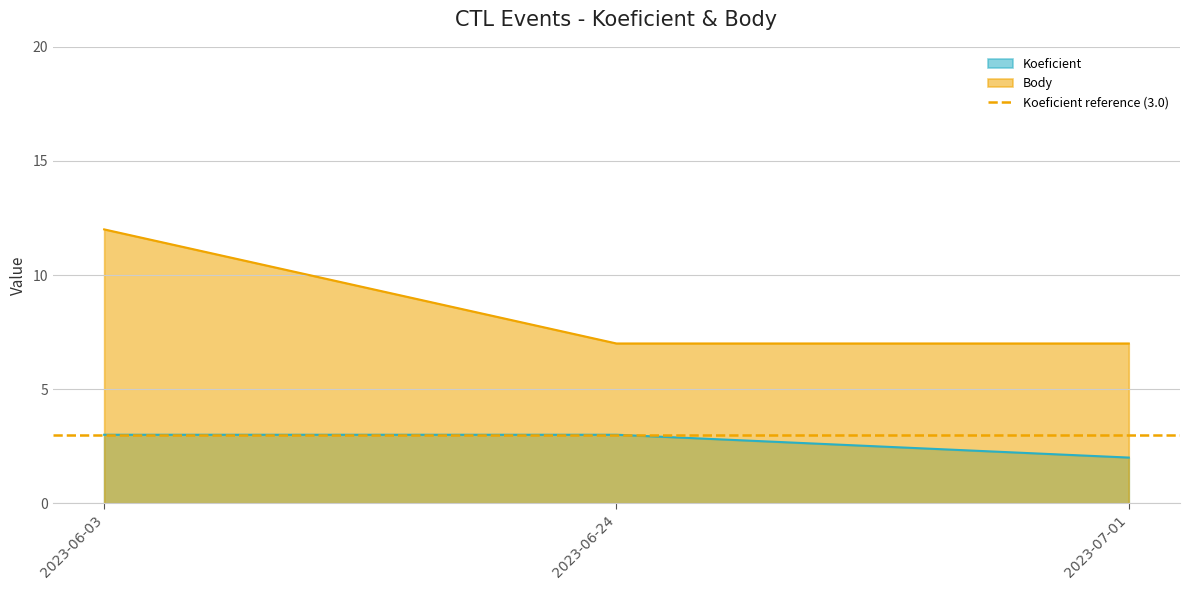

What is the value of the Koeficient point at the 3rd from the left?

2